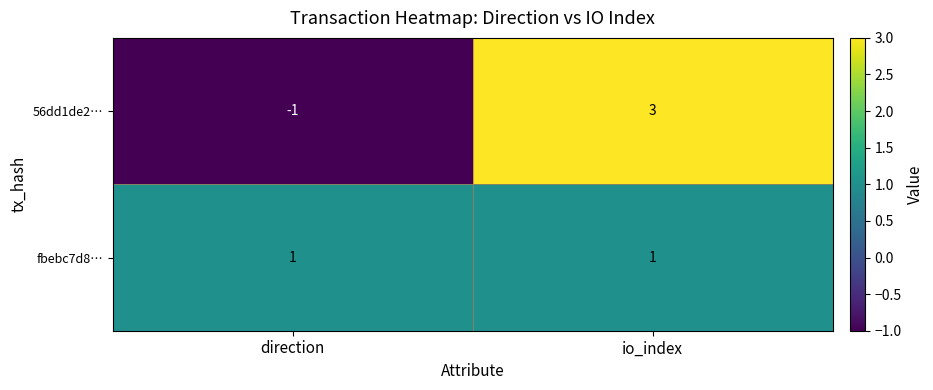

The fbebc7d8… series shows 1 at direction. True or false?

True